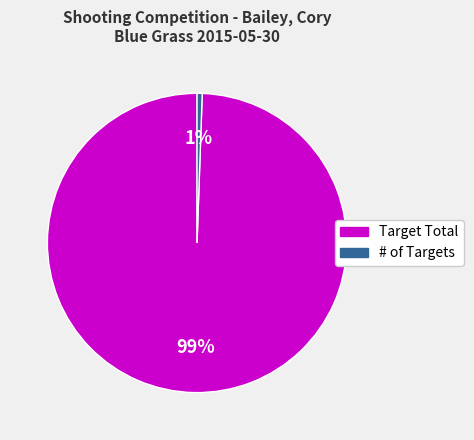

How many segments does this pie chart have?

2